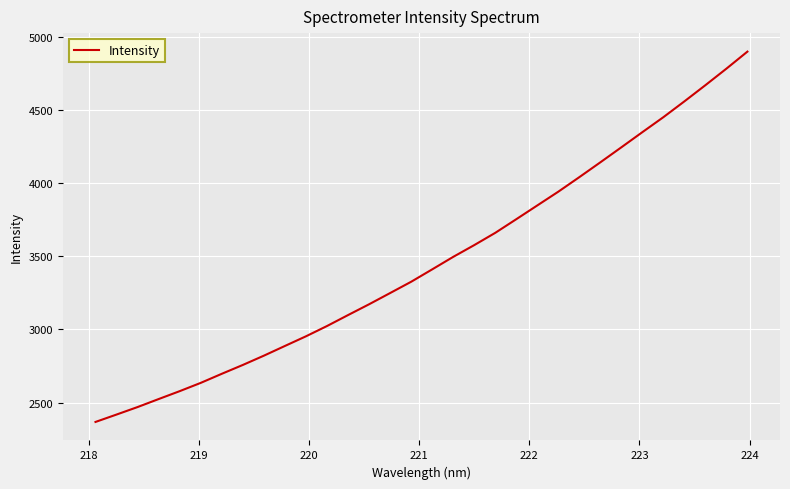

Reading left to right, list all the values displayed in this chart.

2368.2	2418.7	2470.0	2524.6	2578.6	2635.2	2697.2	2757.7	2821.1	2887.4	2953.4	3023.7	3098.5	3172.3	3248.9	3326.0	3410.7	3496.1	3576.5	3660.3	3753.5	3847.6	3941.6	4040.9	4142.1	4244.7	4348.3	4450.6	4558.7	4669.2	4782.1	4898.5